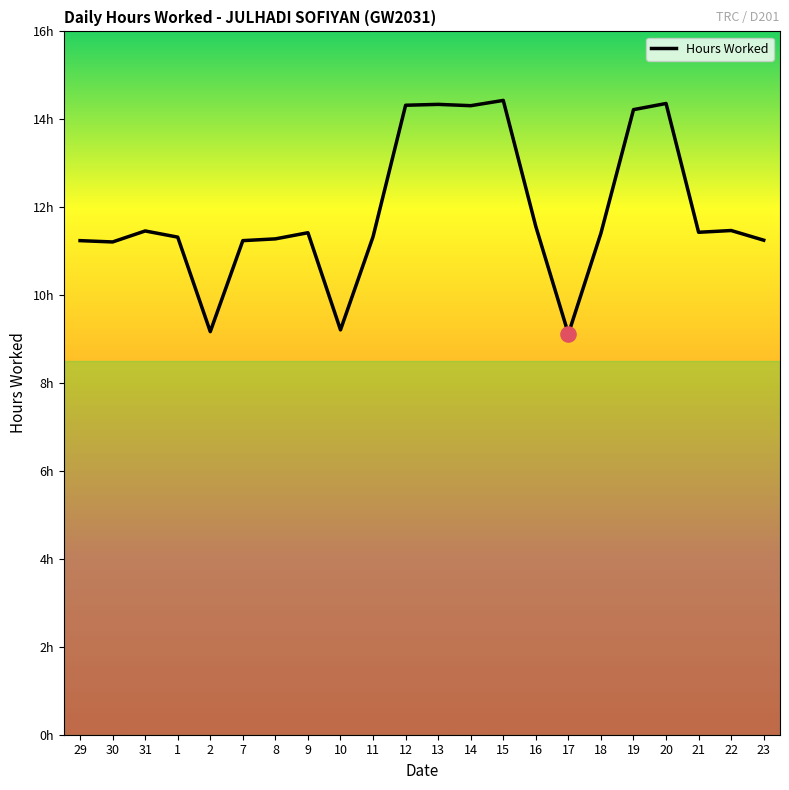

What is the ratio of the value at 23 to the value at 31?

1.0